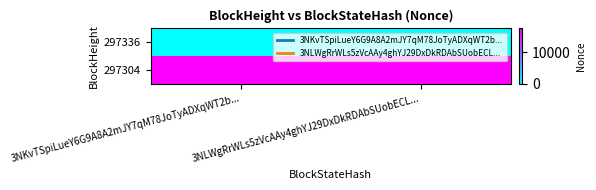

Which label corresponds to the largest value in the chart?

3NKvTSpiLueY6G9A8A2mJY7qM78JoTyADXqWT2b...